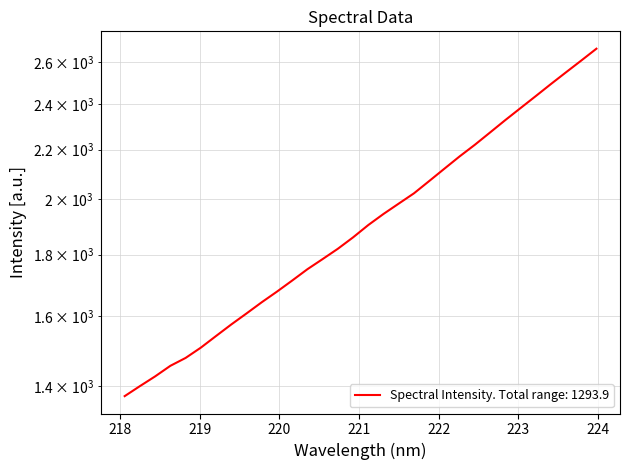

At which category does the chart reach its peak across all series?

223.9802